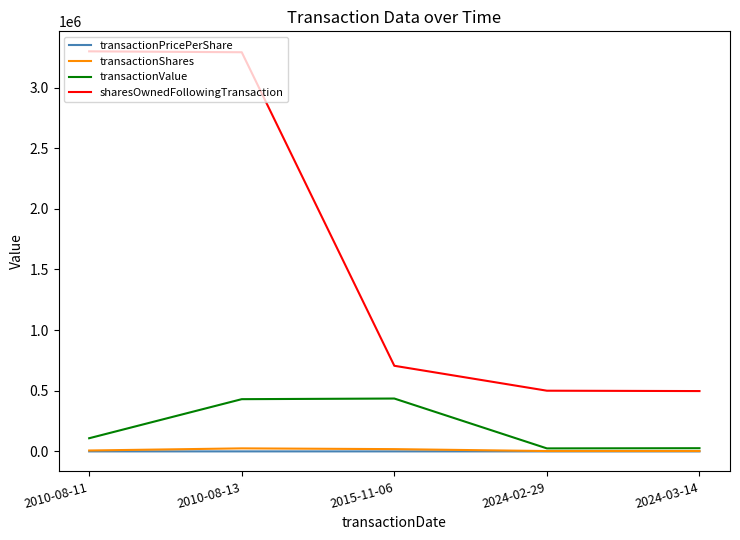

What is the sum of the transactionValue values at 2010-08-13 and 2024-02-29?

455454.0